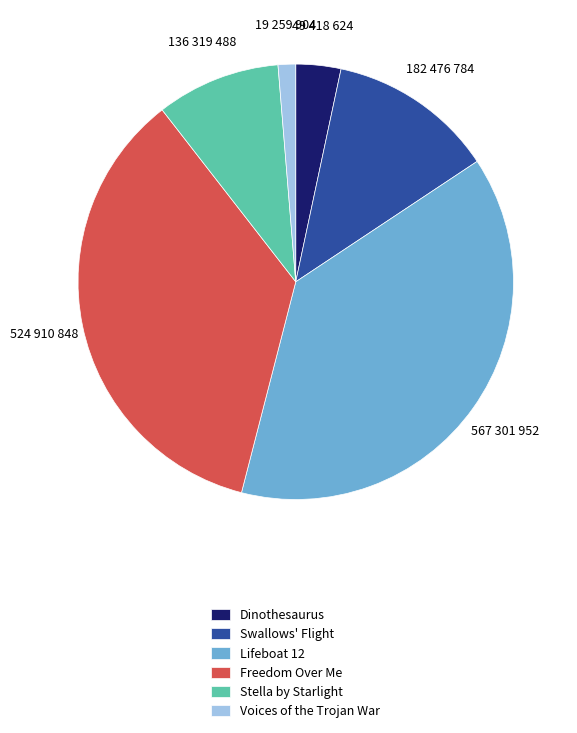

True or false: Swallows' Flight accounts for 19% of the total.

False